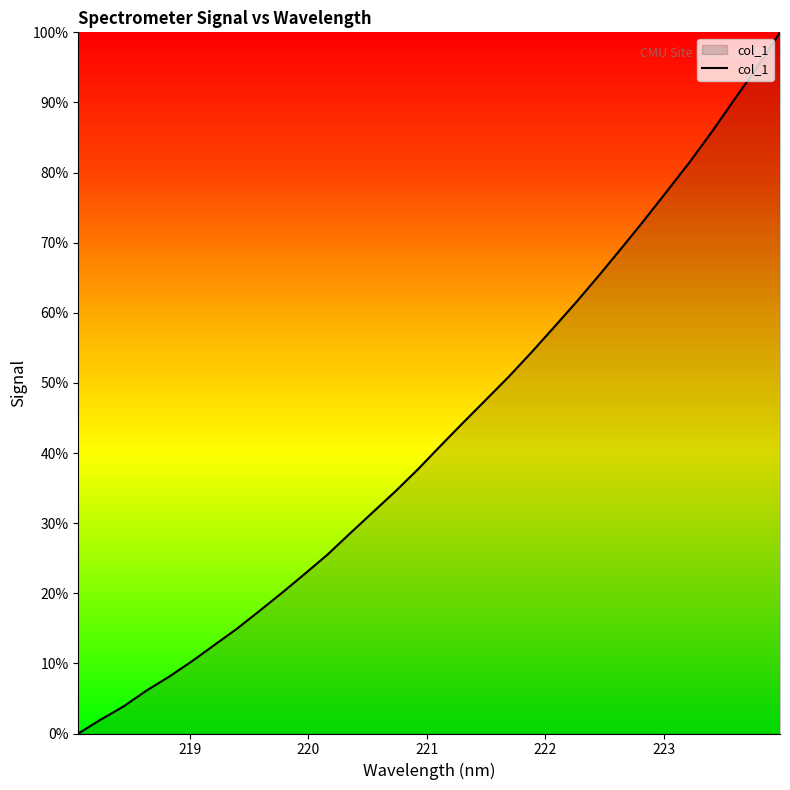

What is the maximum value shown in the chart?

100.0